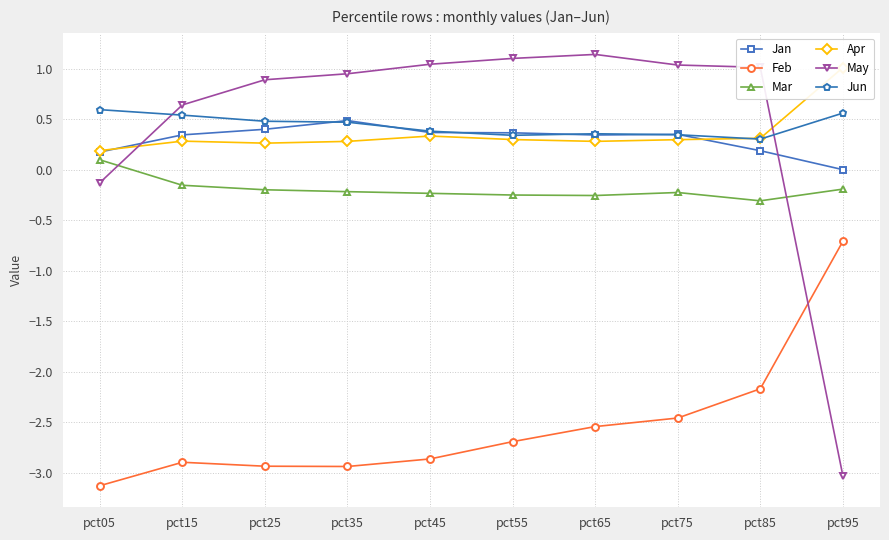

What is the difference between the maximum and second lowest values in the Jun series?

0.3